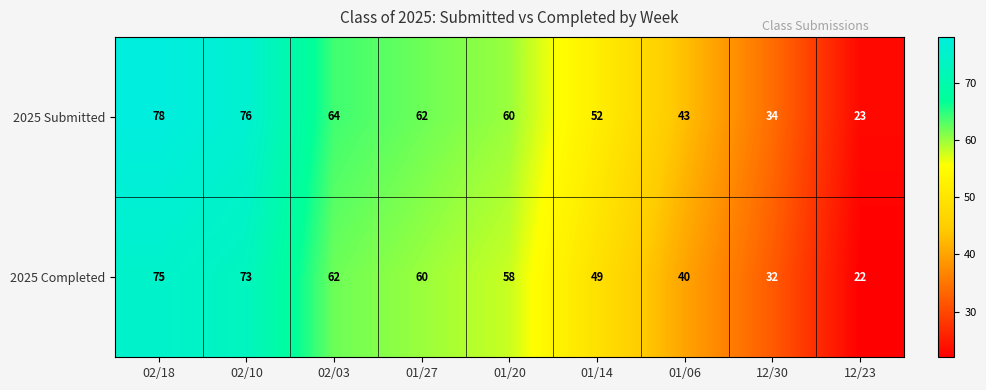

What is the maximum value shown in the chart?

78